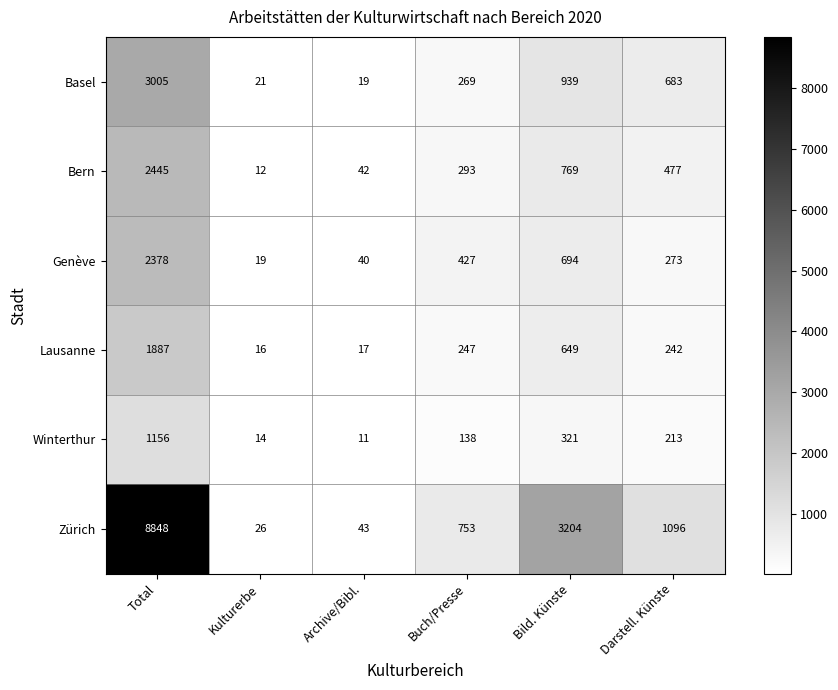

How many categories are shown in the chart?

6